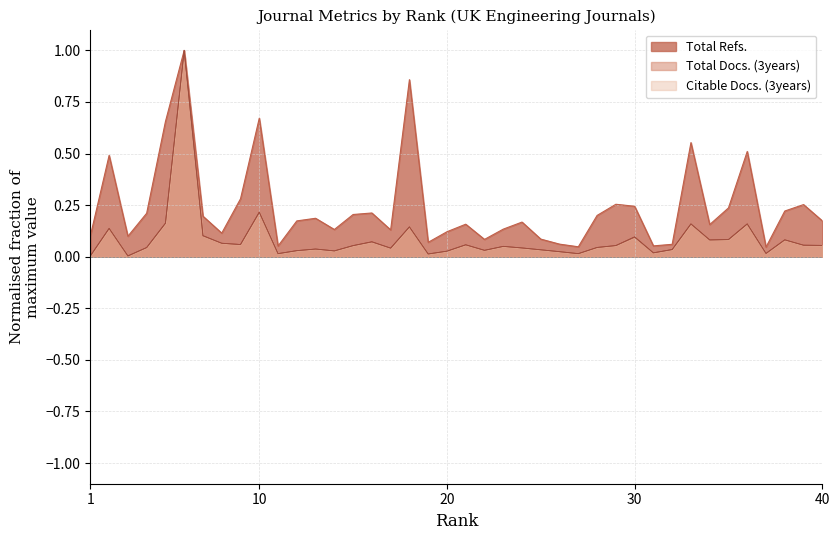

True or false: Citable Docs. (3years) and Total Refs. intersect in this chart.

False